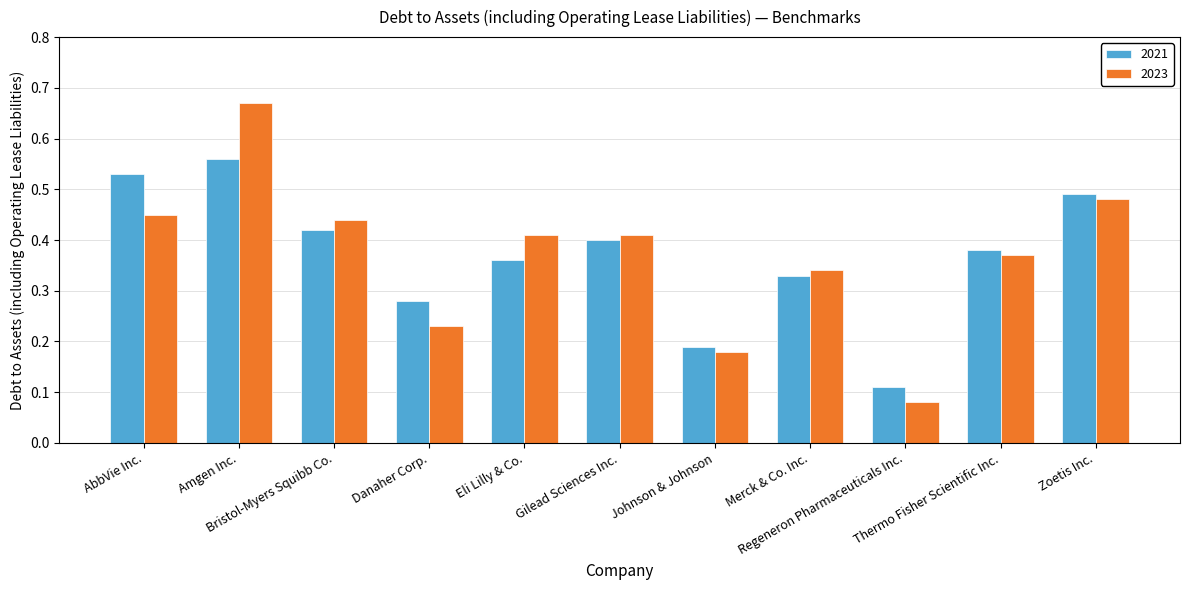

How many categories are shown in the chart?

11